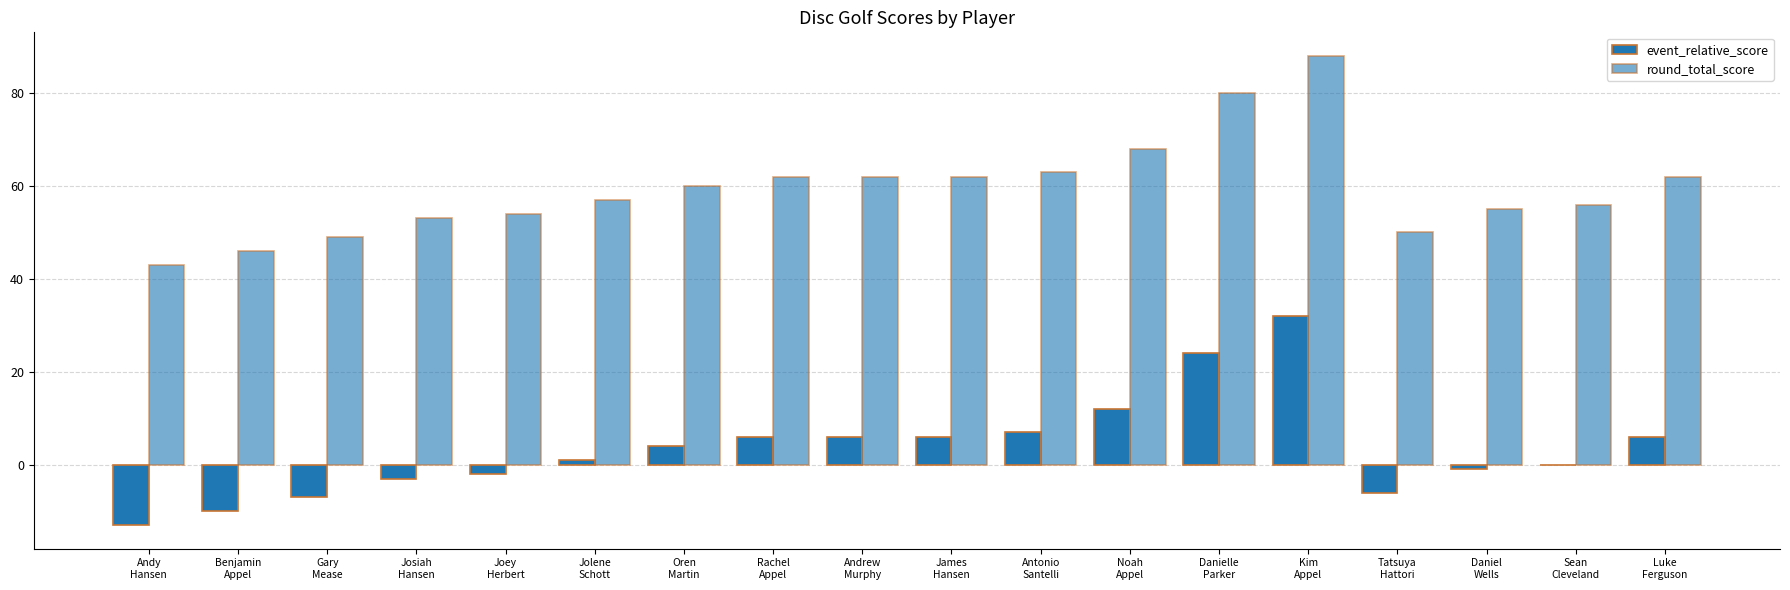

Which has a higher value, Noah
Appel or James
Hansen?

Noah
Appel